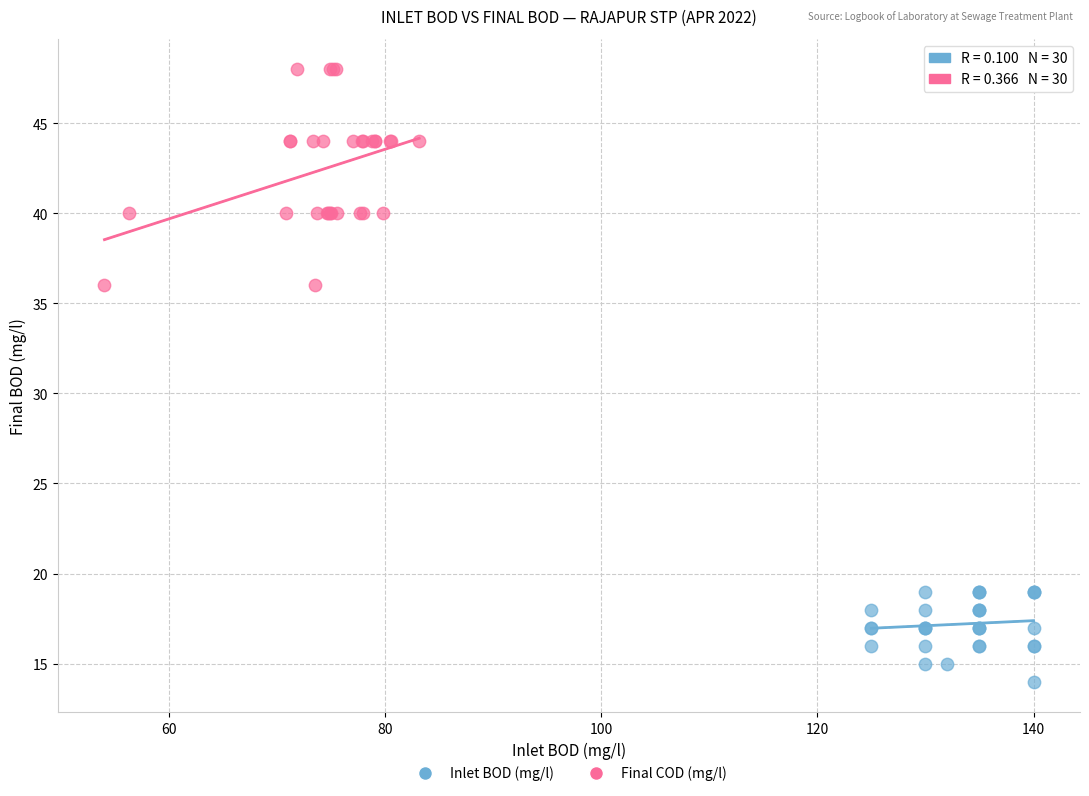

Which series contains the lowest Y value?

Inlet BOD (mg/l)